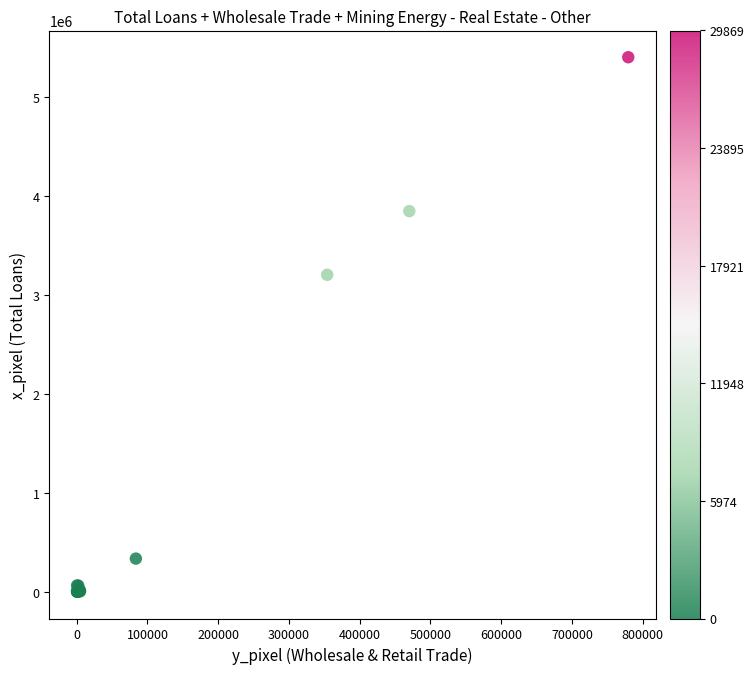

What Y value in the scatter plot is closest to 2702505?

3204144